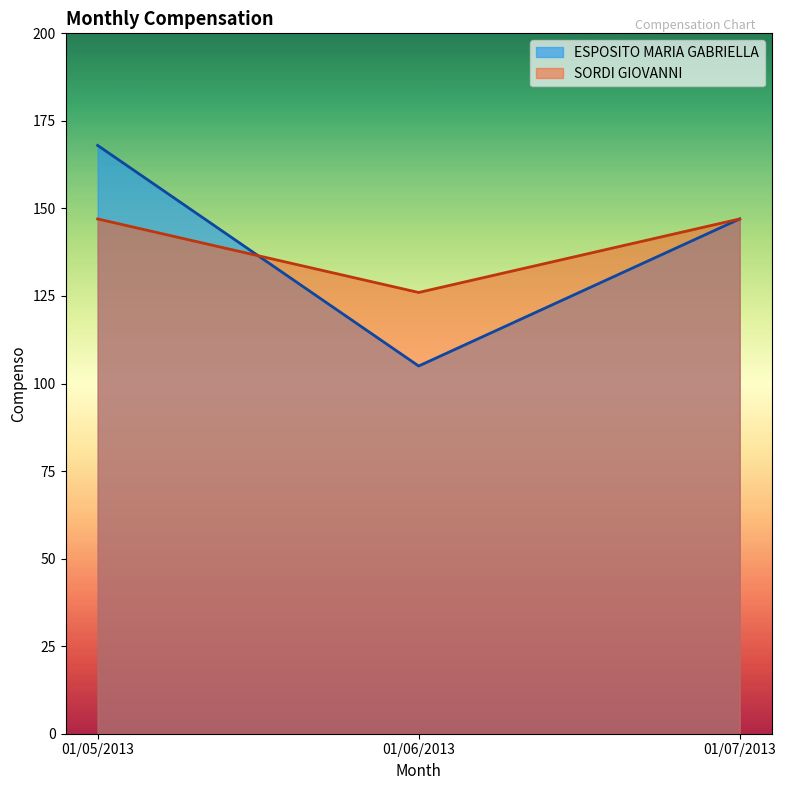

Which category has the highest value across all series?

01/05/2013